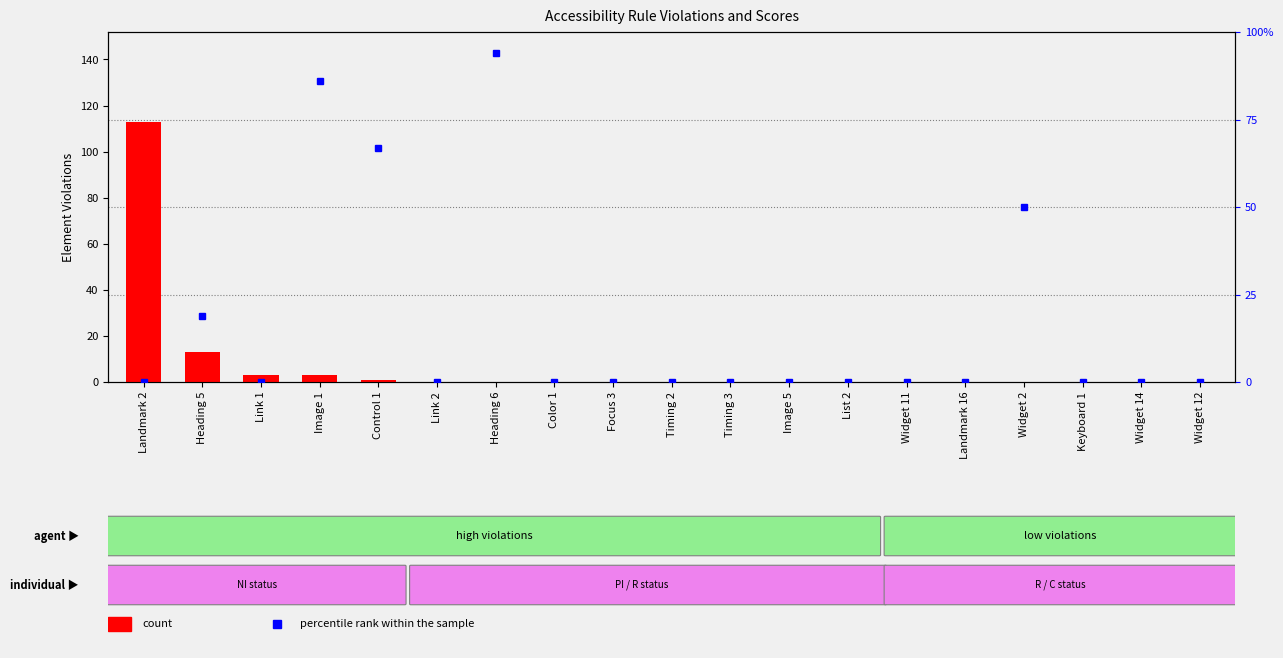

What is the difference between the count values at Color 1 and Landmark 2?

113